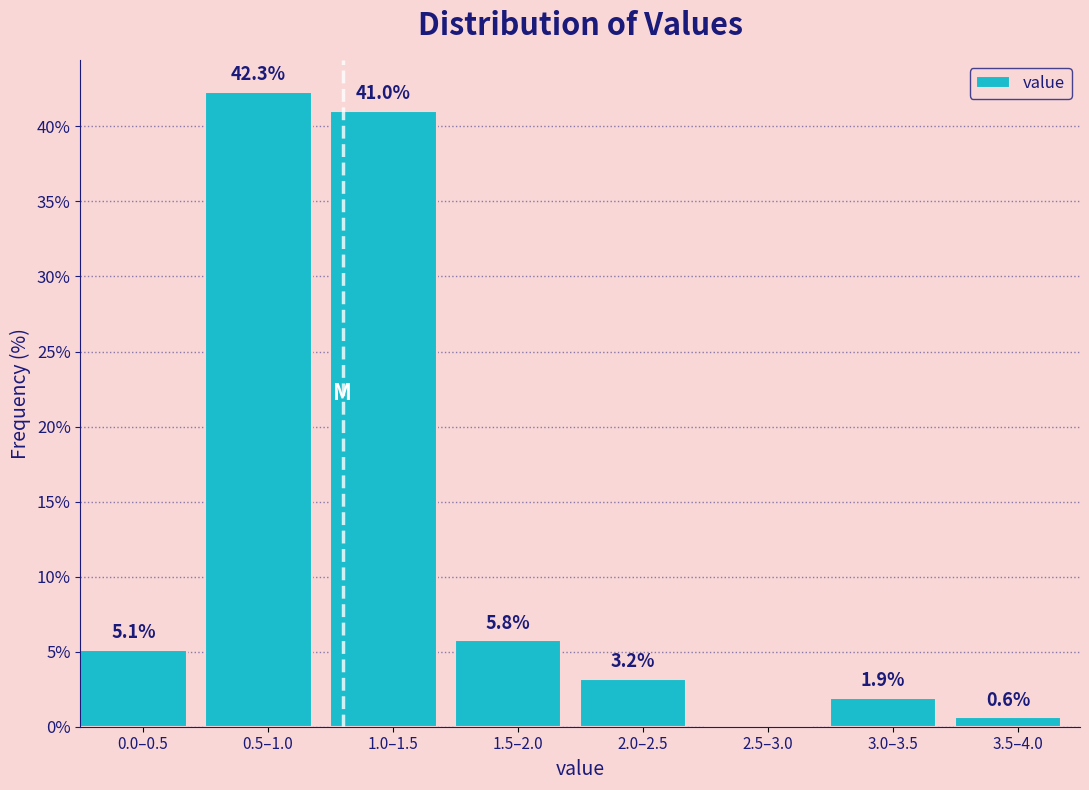

Reading left to right, what are all the values shown in this chart?

0.0–0.5=5.1	0.5–1.0=42.3	1.0–1.5=41.0	1.5–2.0=5.8	2.0–2.5=3.2	2.5–3.0=0.0	3.0–3.5=1.9	3.5–4.0=0.6